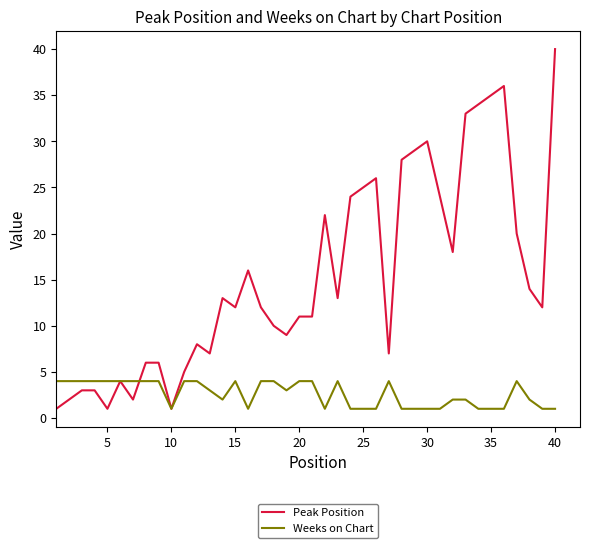

List the series in order of their overall mean, highest first.

Peak Position, Weeks on Chart